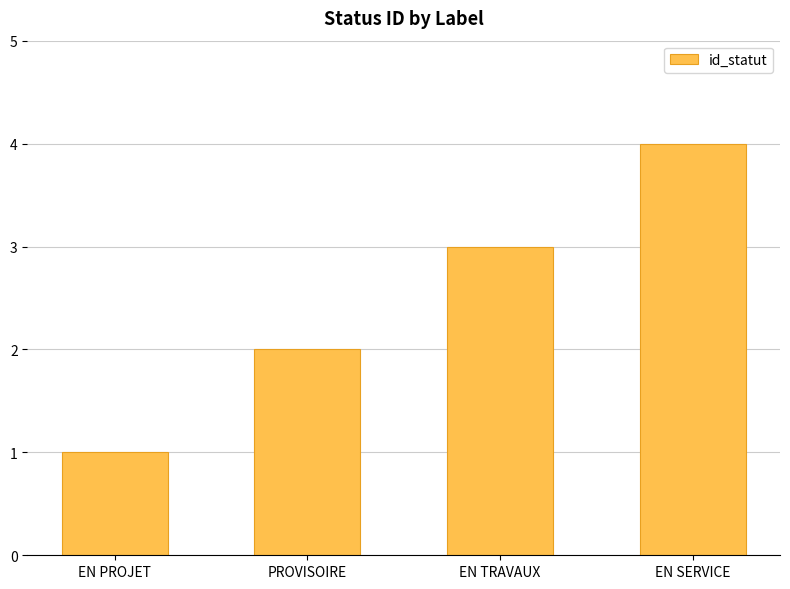

What is the sum of all values?

10